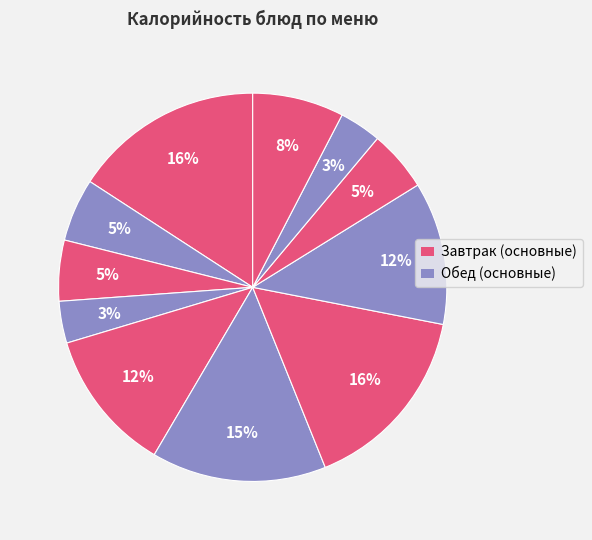

How many segments does this pie chart have?

11